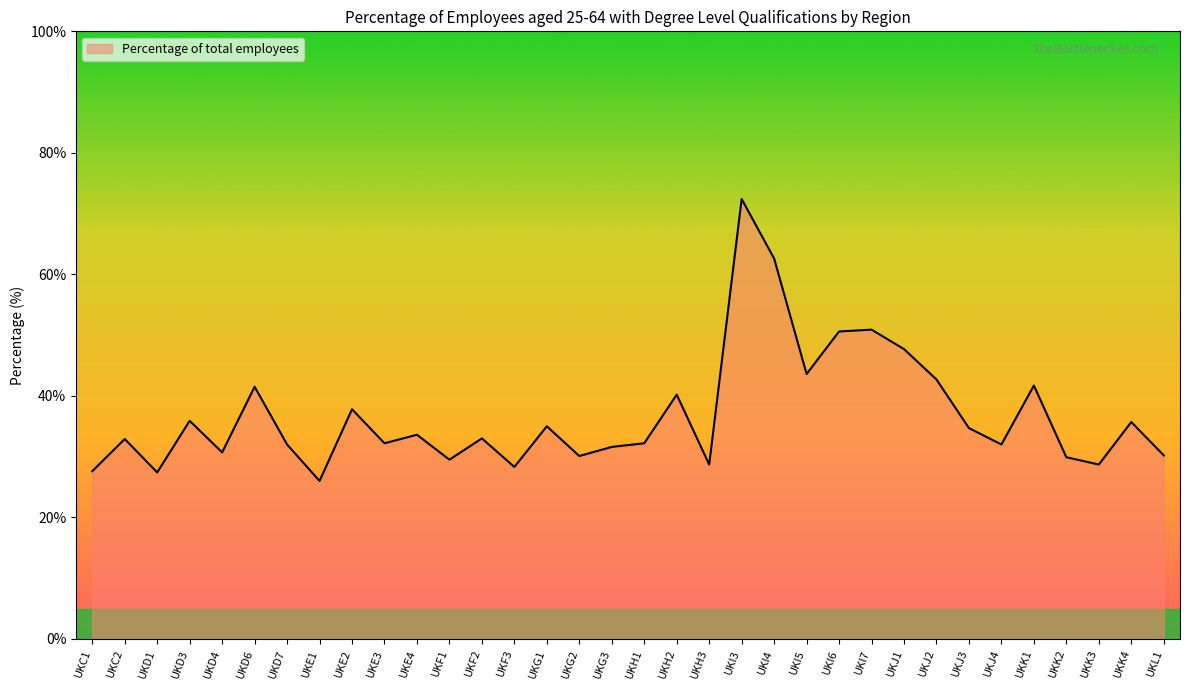

What is the average value?

36.8